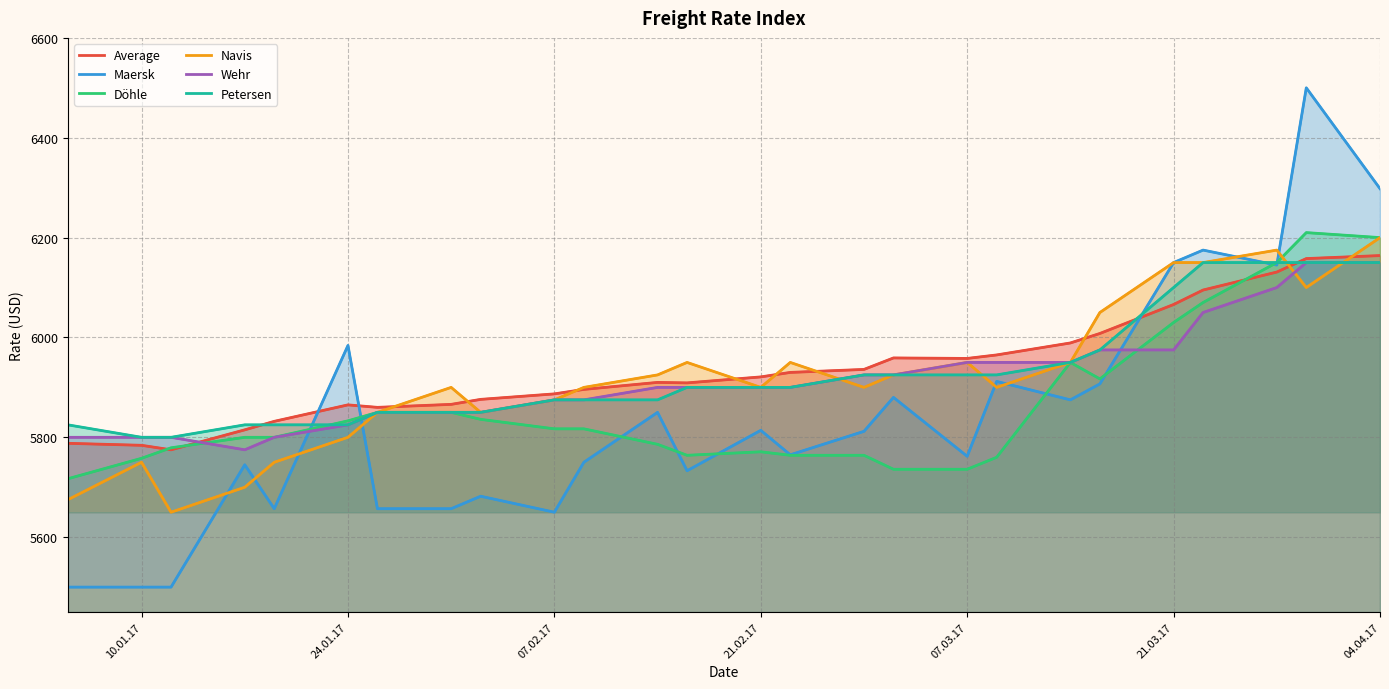

Is it true that Petersen equals 9925 at 10.01.17?

False